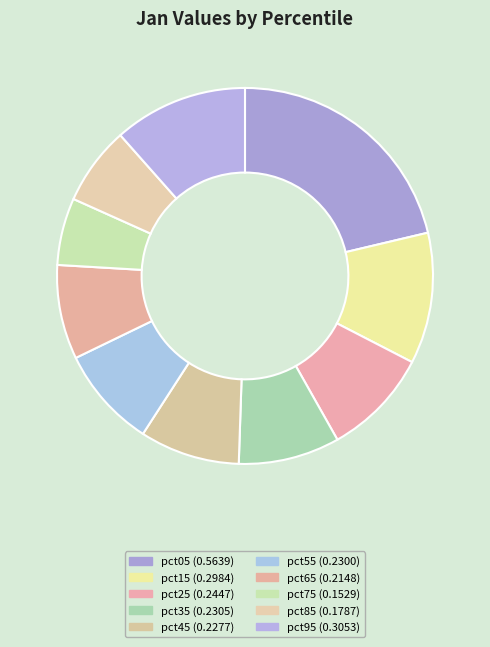

Does any single category account for the majority?

No